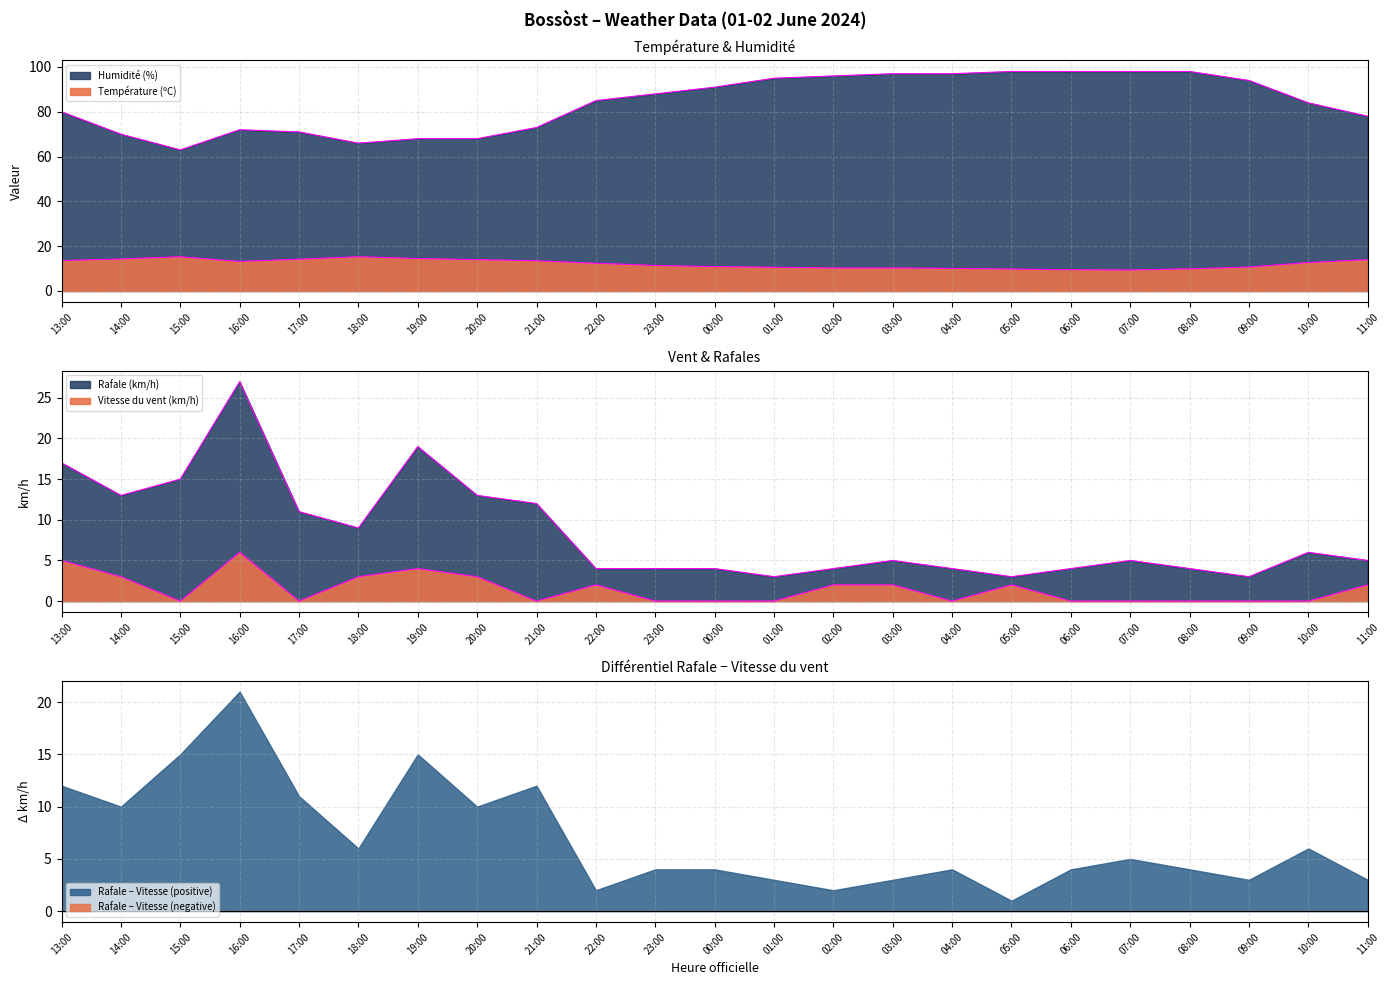

Which series changed the most between 14:00 and 15:00?

Humidité (%)